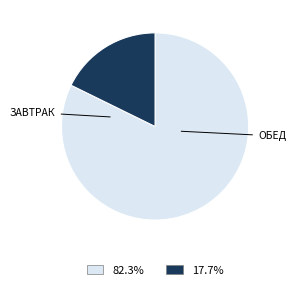

Is there any slice that represents more than half of the pie?

Yes